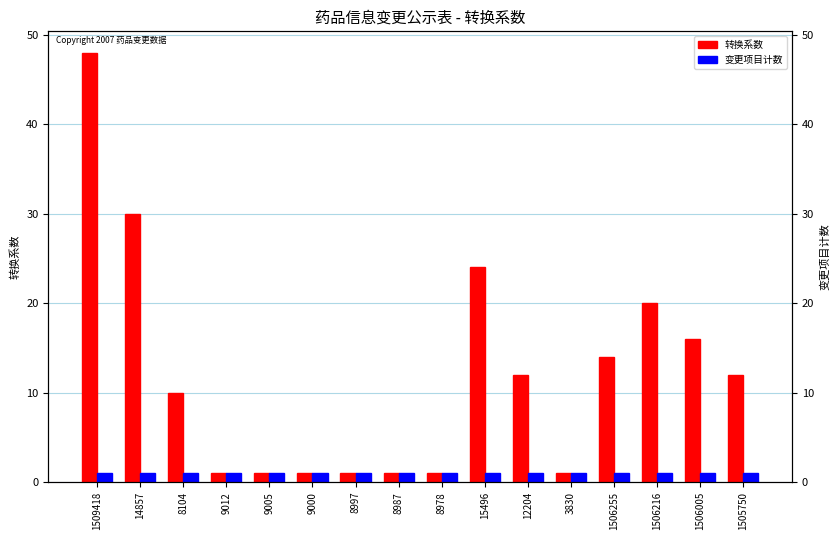

Reading left to right, what are all the values shown in this chart?

转换系数: 1509418=48	14857=30	8104=10	9012=1	9005=1	9000=1	8997=1	8987=1	8978=1	15496=24	12204=12	3830=1	1506255=14	1506216=20	1506005=16	1505750=12
变更项目计数: 1509418=1	14857=1	8104=1	9012=1	9005=1	9000=1	8997=1	8987=1	8978=1	15496=1	12204=1	3830=1	1506255=1	1506216=1	1506005=1	1505750=1